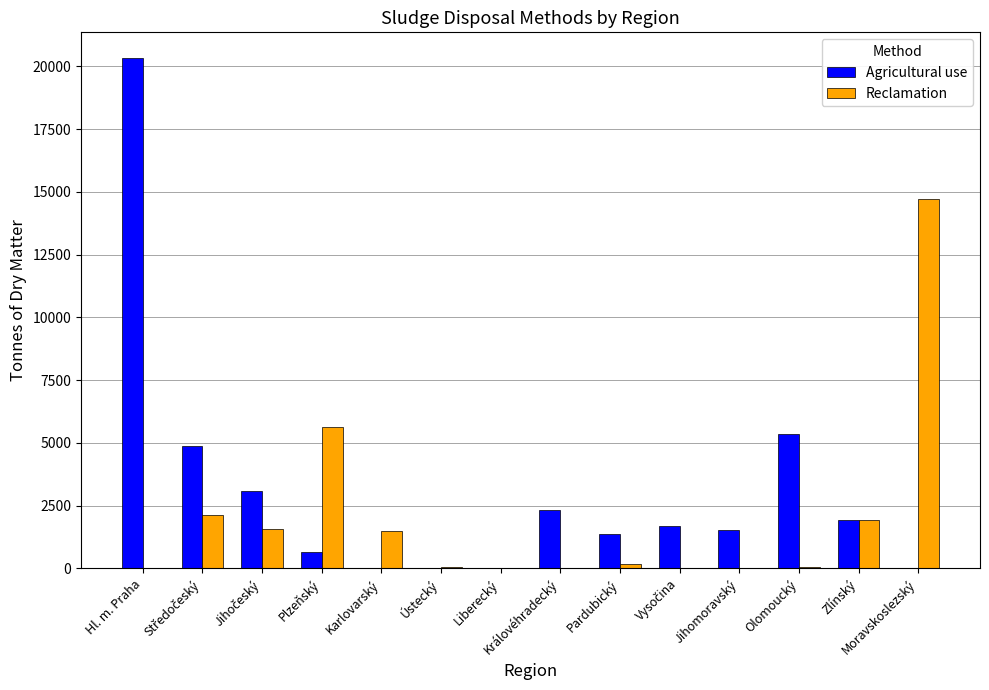

How many groups of bars are there?

14